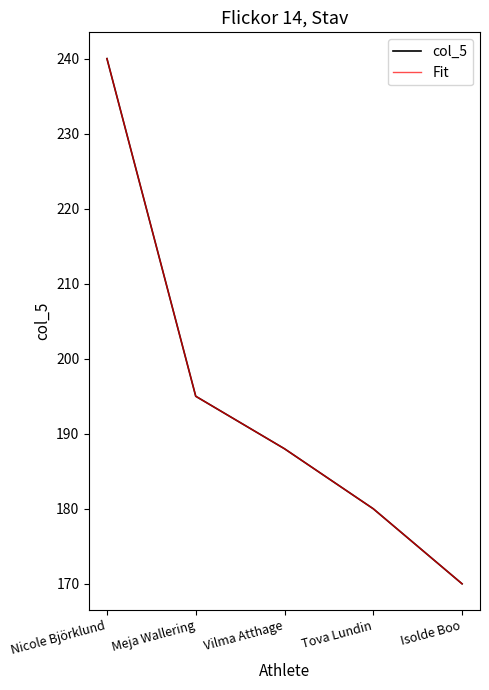

Does the chart have visible grid lines?

No